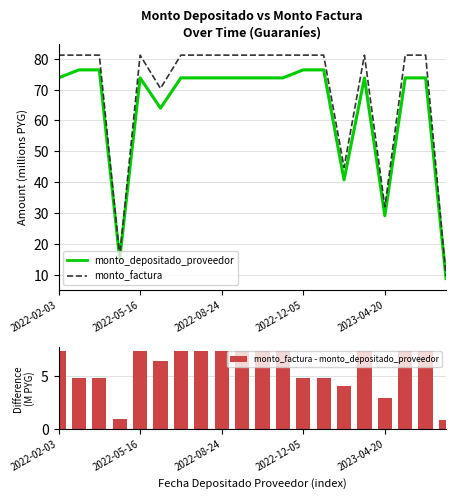

True or false: monto_factura has a value of 37.6 at 7.

False